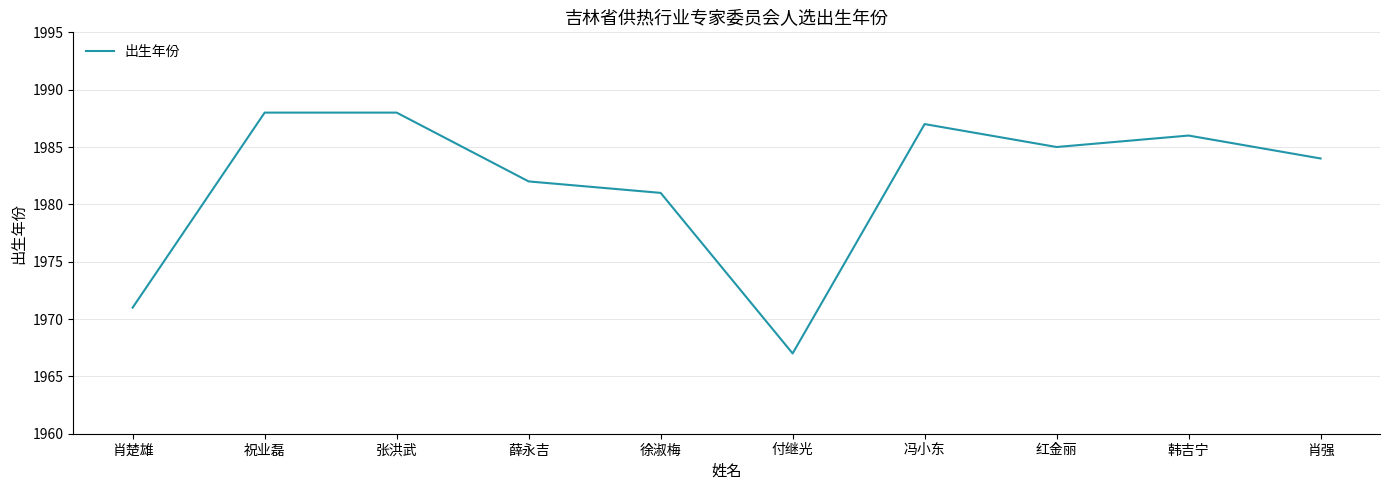

What position from the right is 肖强?

1